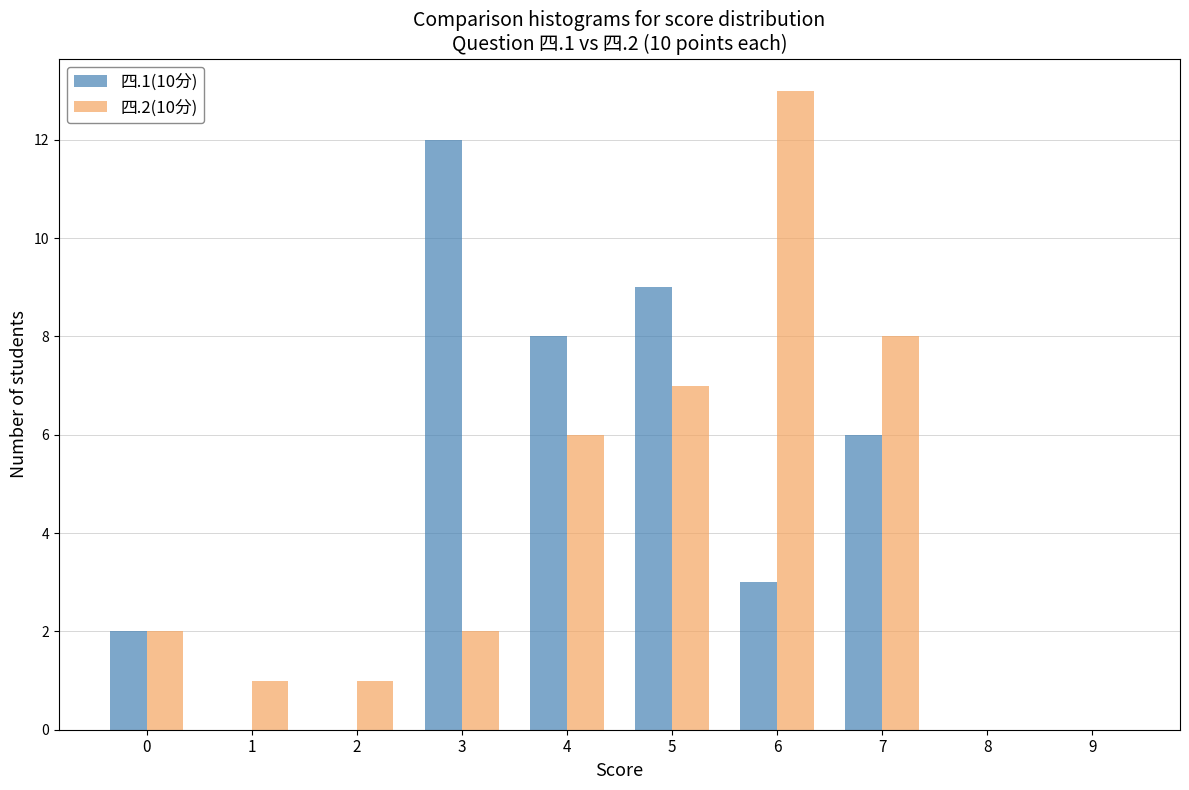

Reading left to right, list all the values displayed in this chart.

四.1(10分): 0=2	1=0	2=0	3=12	4=8	5=9	6=3	7=6	8=0	9=0
四.2(10分): 0=2	1=1	2=1	3=2	4=6	5=7	6=13	7=8	8=0	9=0